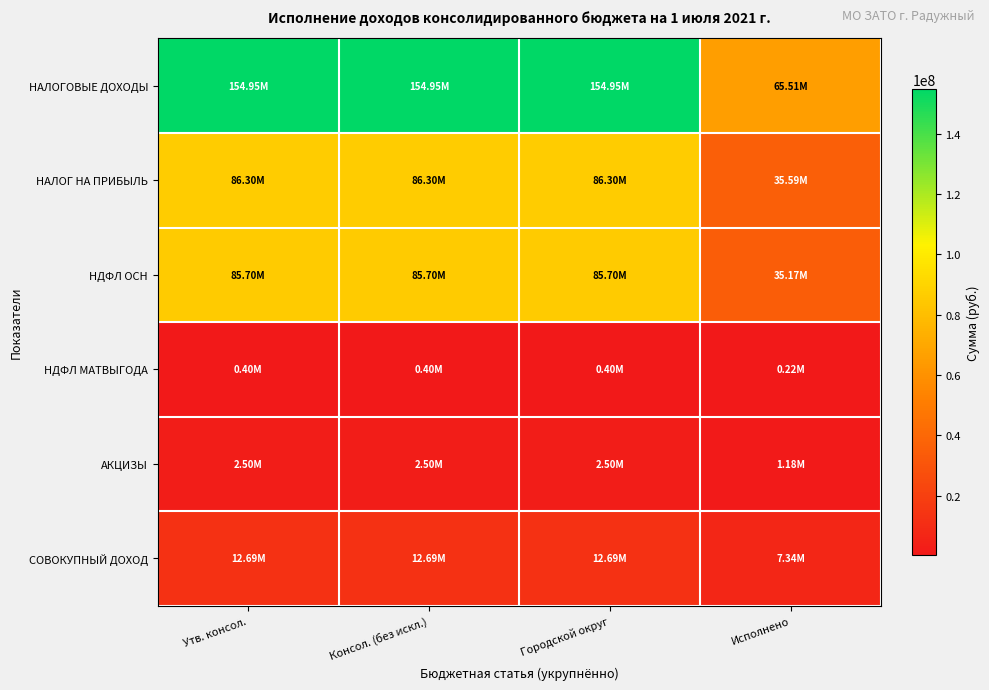

Which series has the widest spread of values?

НАЛОГОВЫЕ ДОХОДЫ